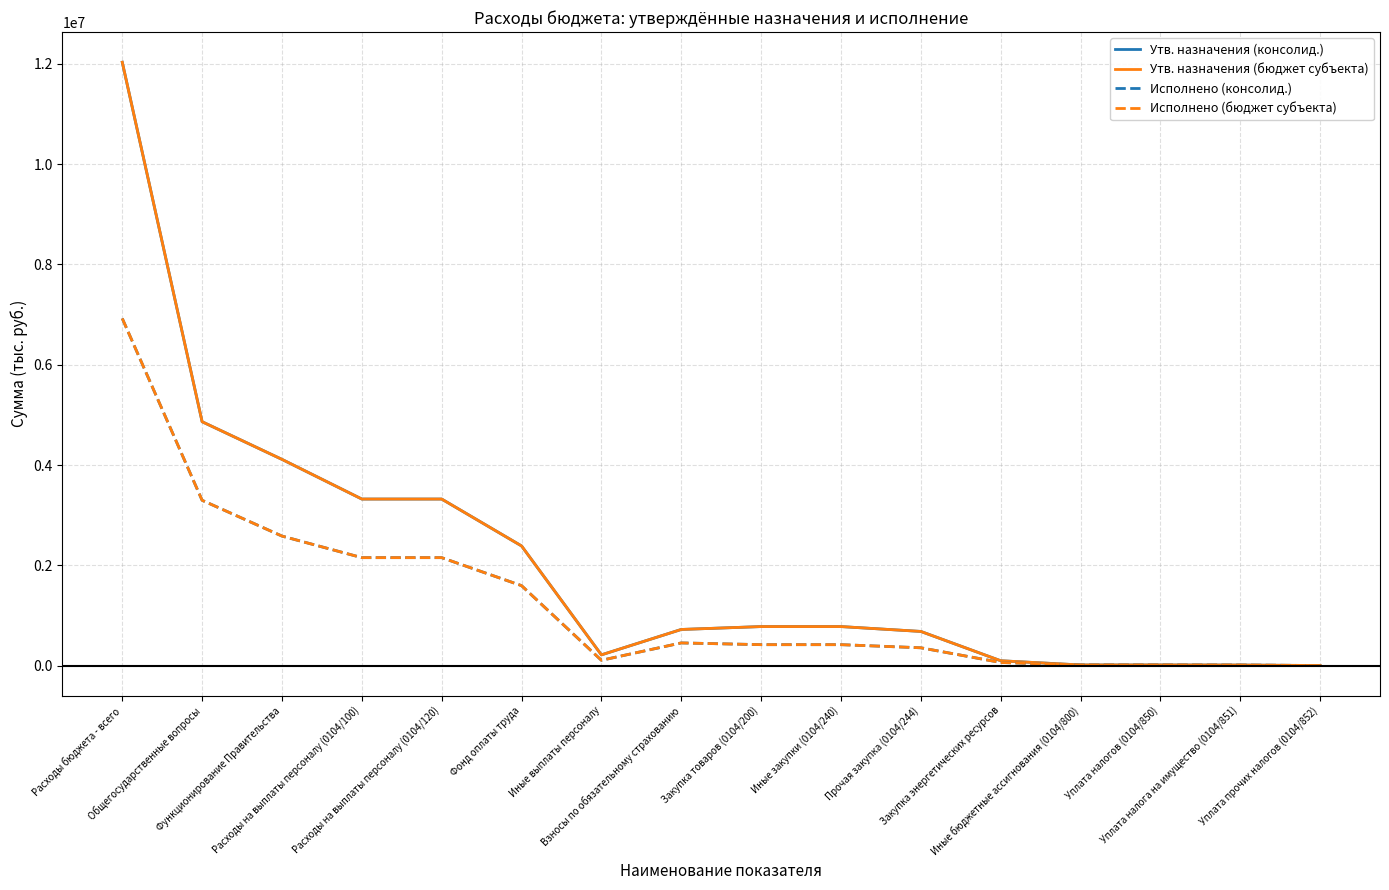

At which label does Утв. назначения (бюджет субъекта) first exceed 778500?

Расходы бюджета - всего